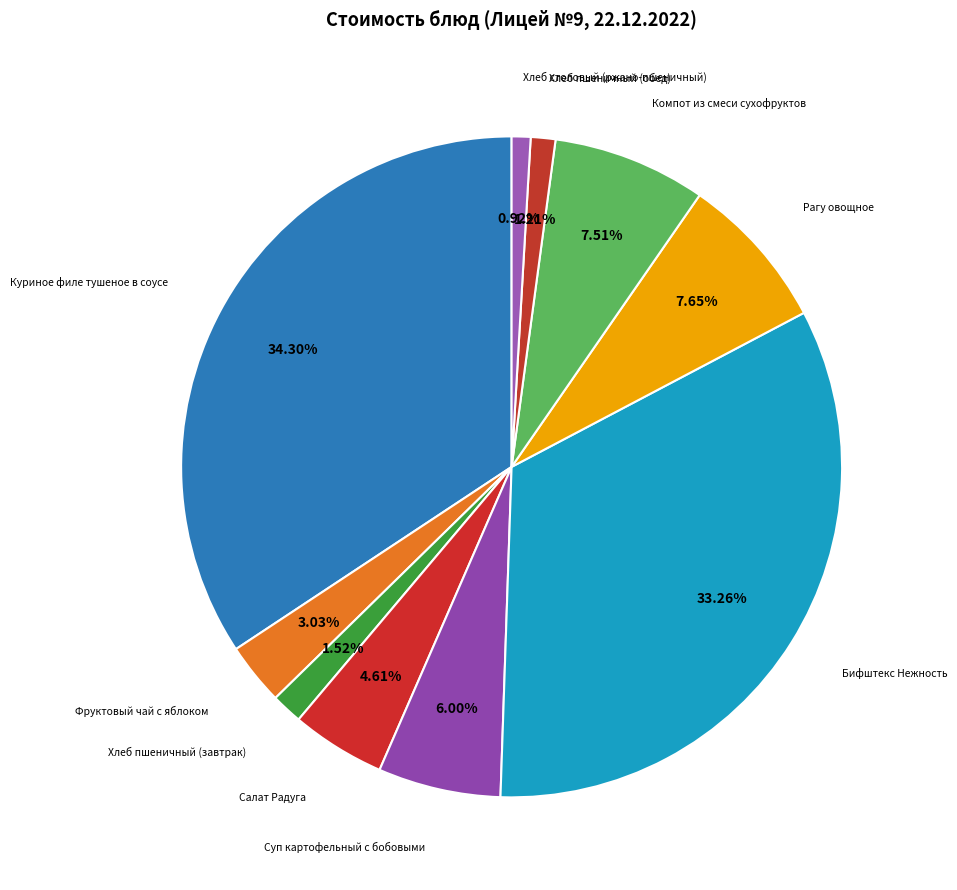

How many slices are in this pie chart?

10